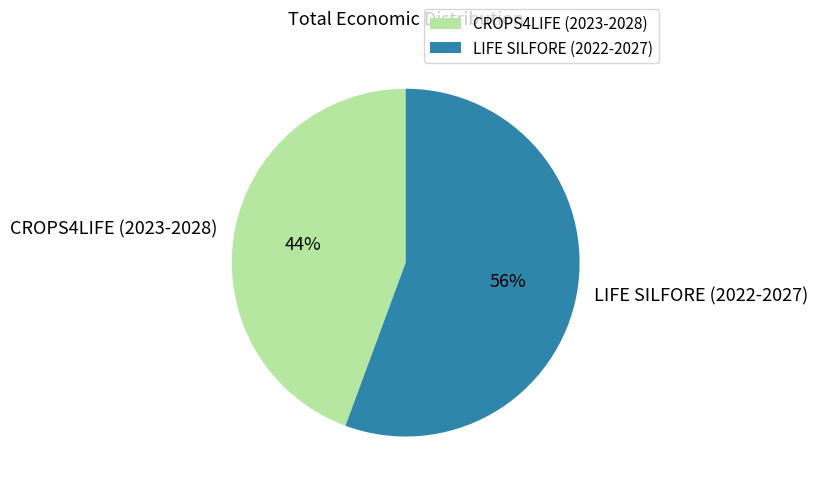

To the nearest percent, what is the combined percentage of CROPS4LIFE (2023-2028) and LIFE SILFORE (2022-2027)?

100%